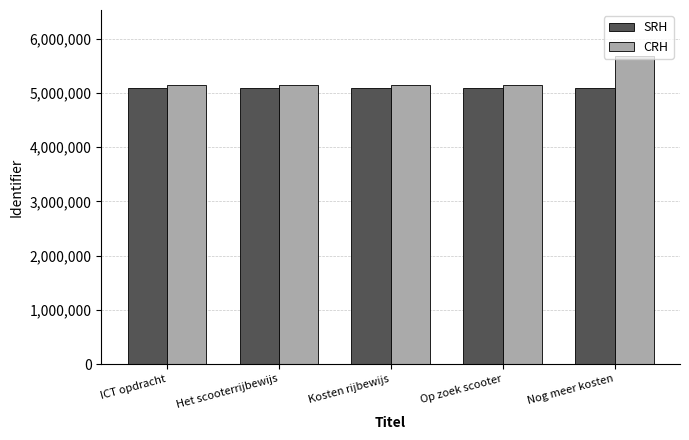

At which category is the sum across all series the highest?

Nog meer kosten